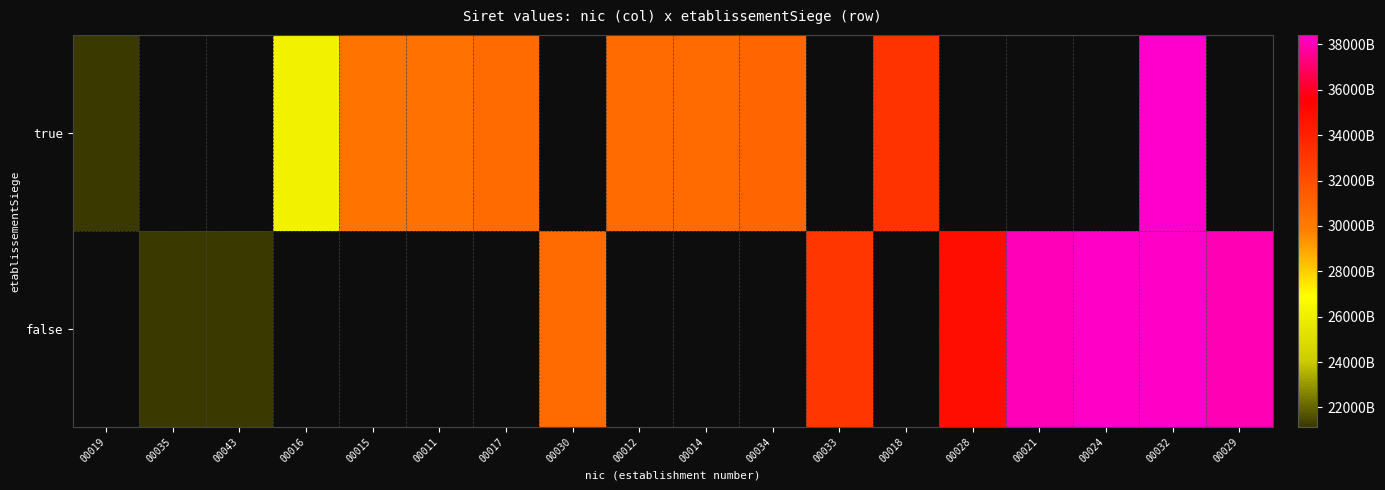

Between 00019 and 00012, which is larger?

00012